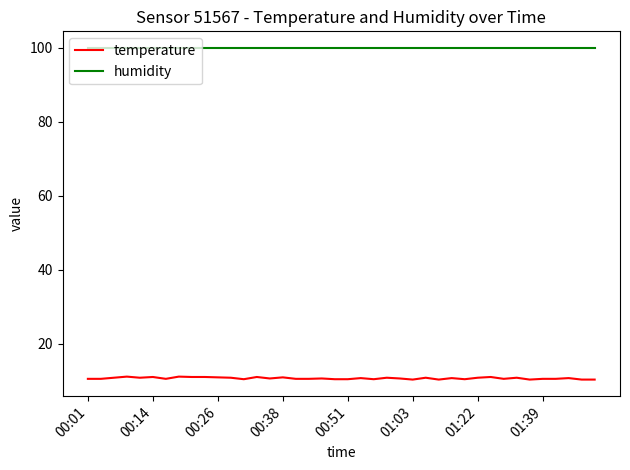

Which series has the widest spread of values?

temperature